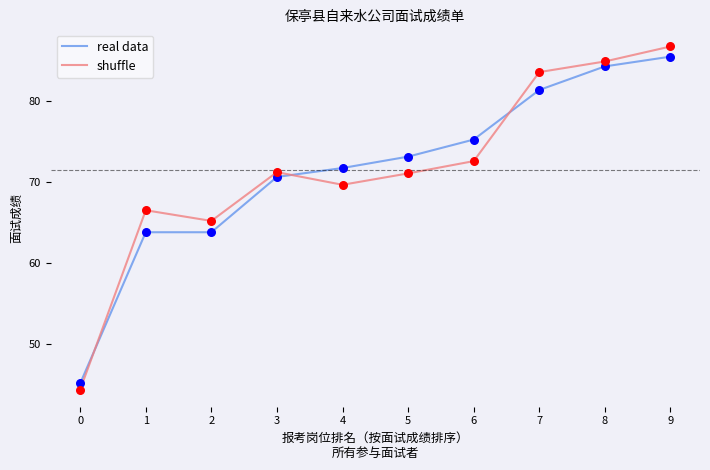

Is the value of real data at 7 greater than the value of shuffle at 7?

No